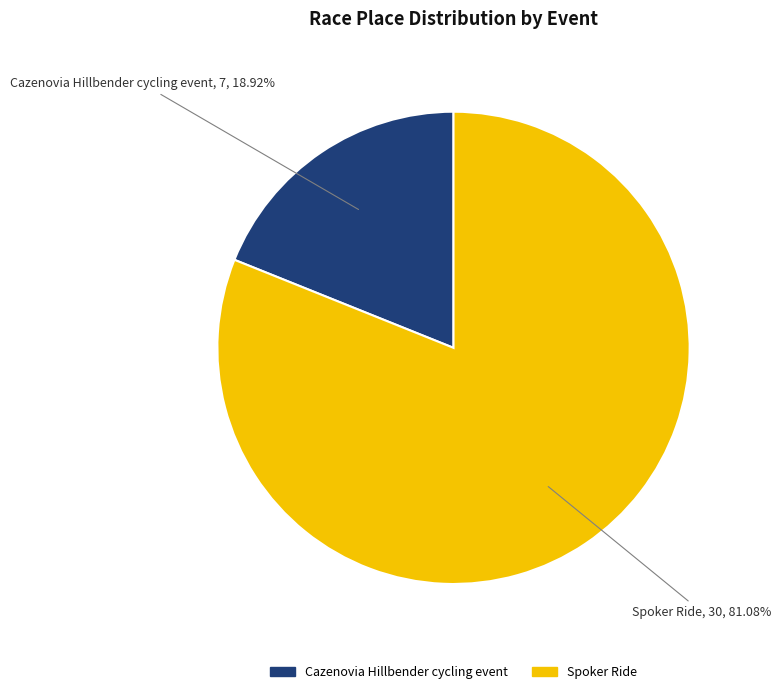

What is the ratio of the value at Spoker Ride to the value at Cazenovia Hillbender cycling event?

4.3